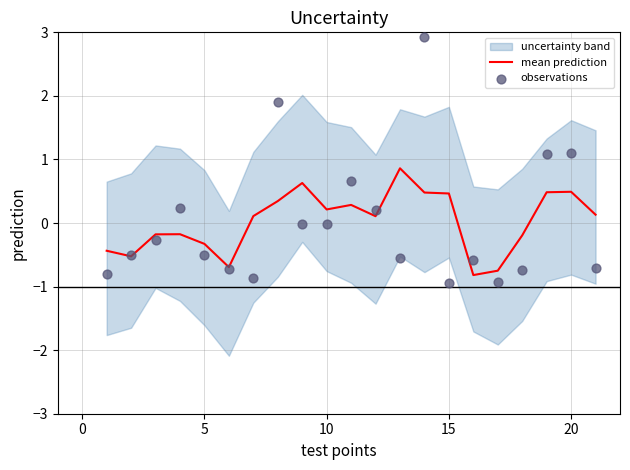

What is the maximum value for mean prediction?

0.9